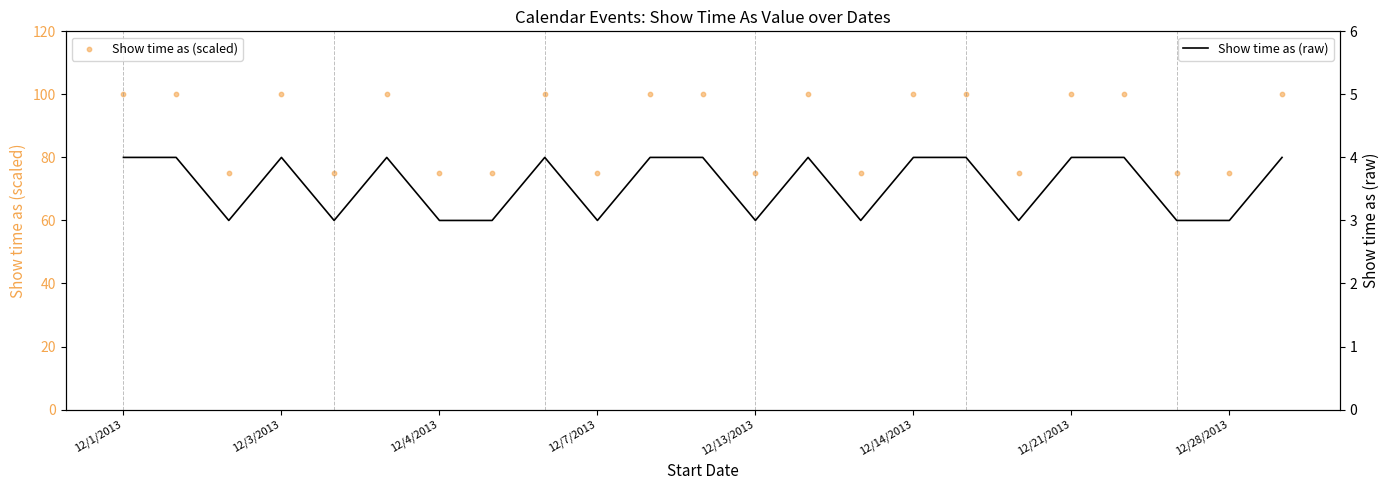

What are all the series names shown in the legend?

Show time as (scaled), Show time as (raw)